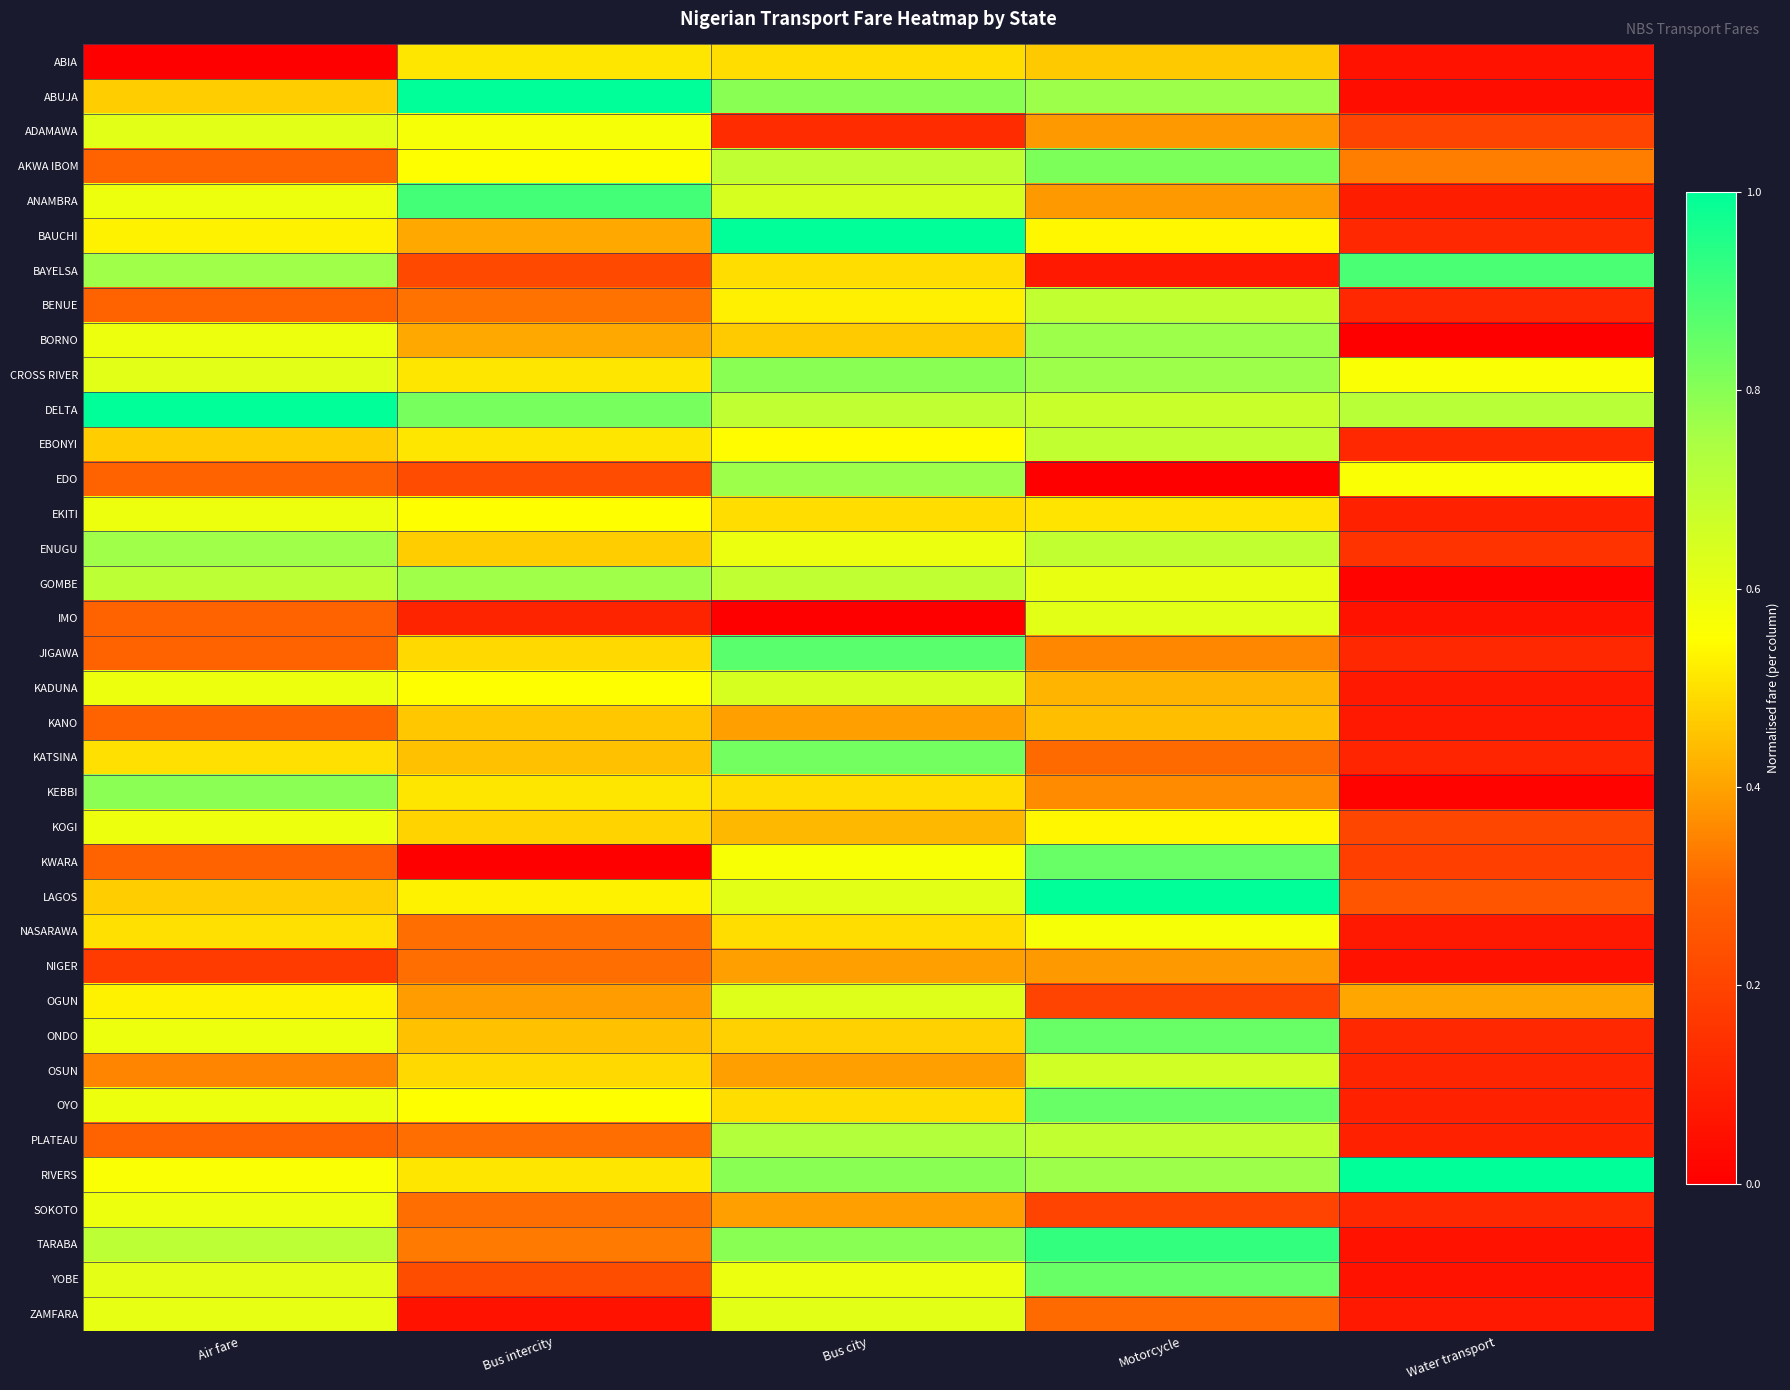

At which category does the chart reach its minimum across all series?

Air fare